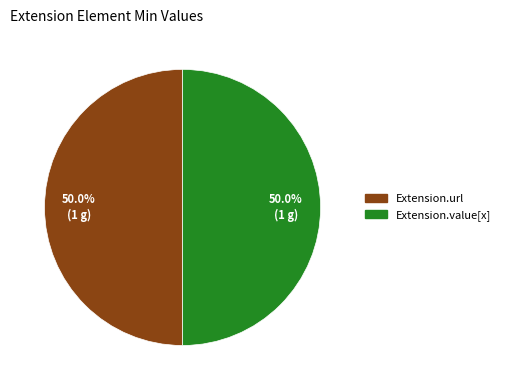

To the nearest percent, what is the average slice percentage?

50%